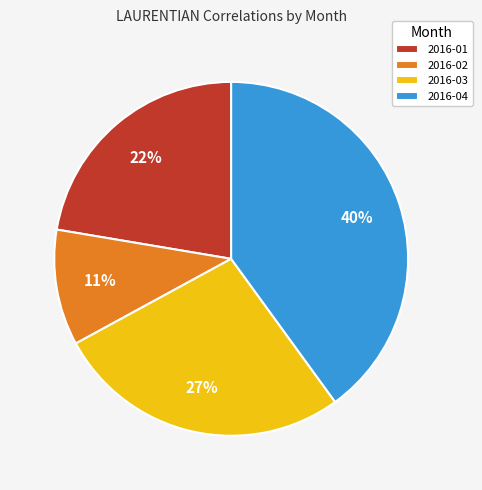

To the nearest percent, what percentage of the pie is 2016-04?

40%